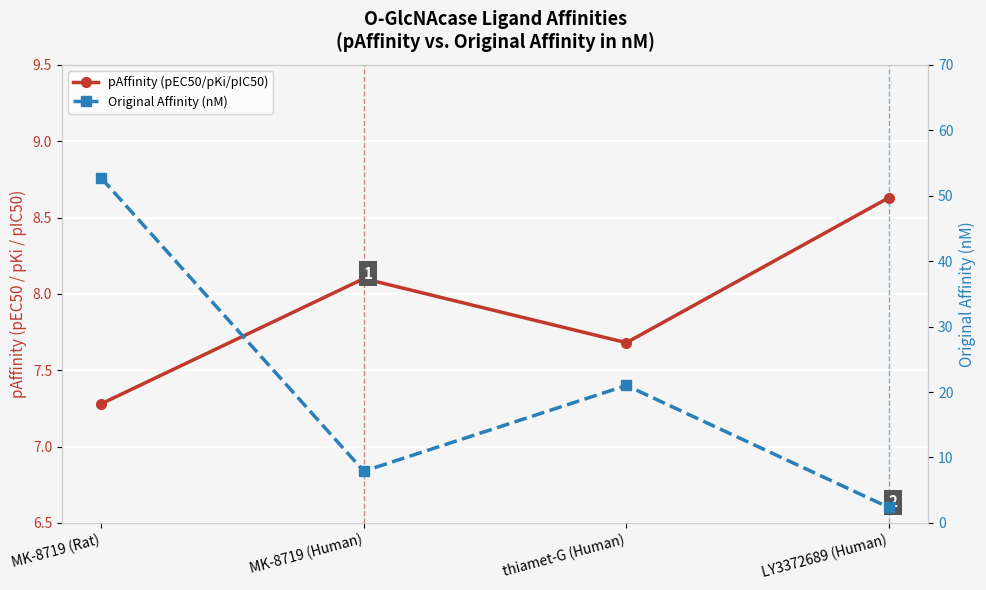

What is the lowest value of the Original Affinity (nM) series?

2.4